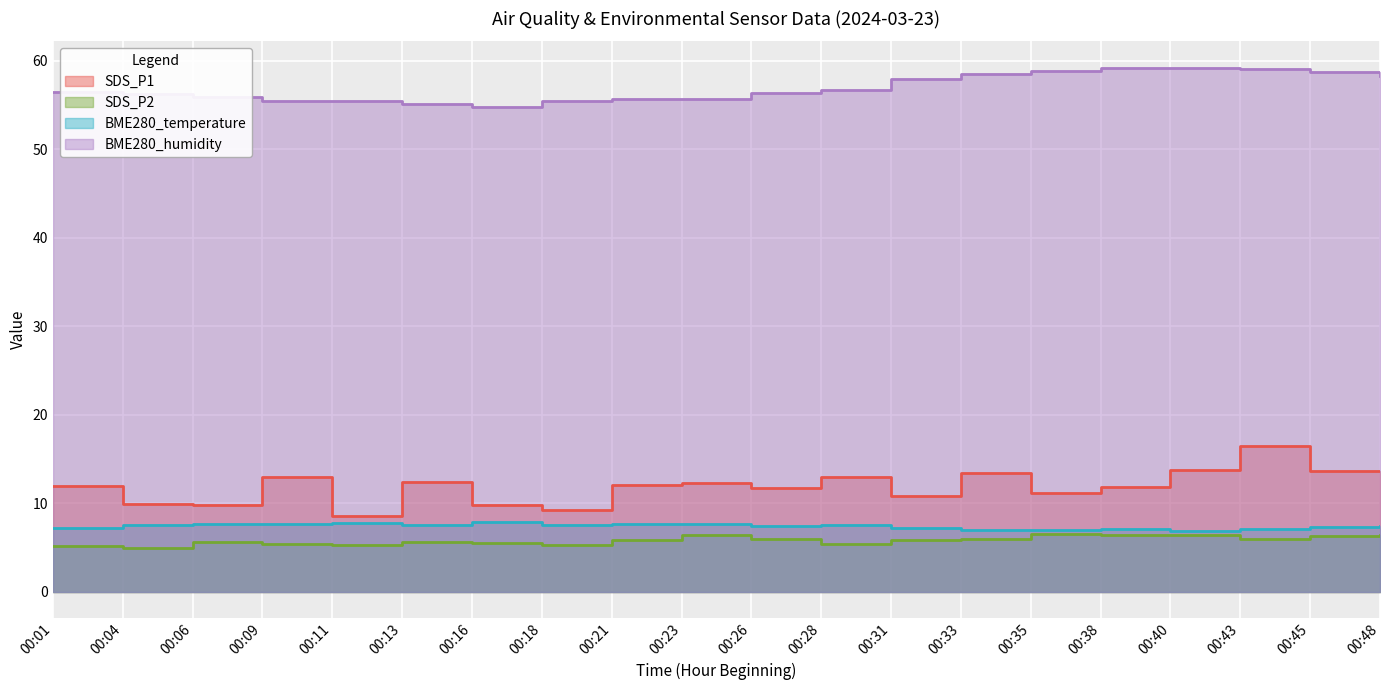

True or false: SDS_P2 has a value of 5.6 at 00:06.

True